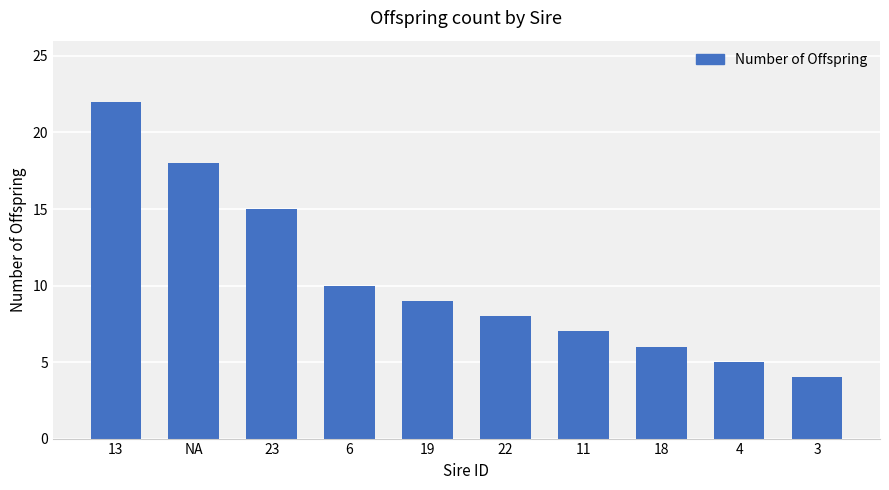

Which category has the lowest value across all series?

3